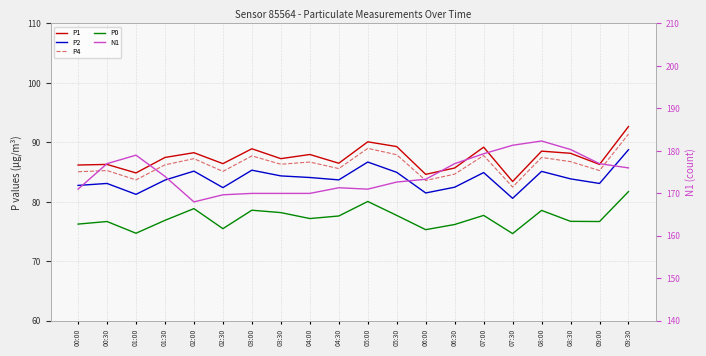

What is the sum of the P4 values at 00:30 and 02:00?

172.5